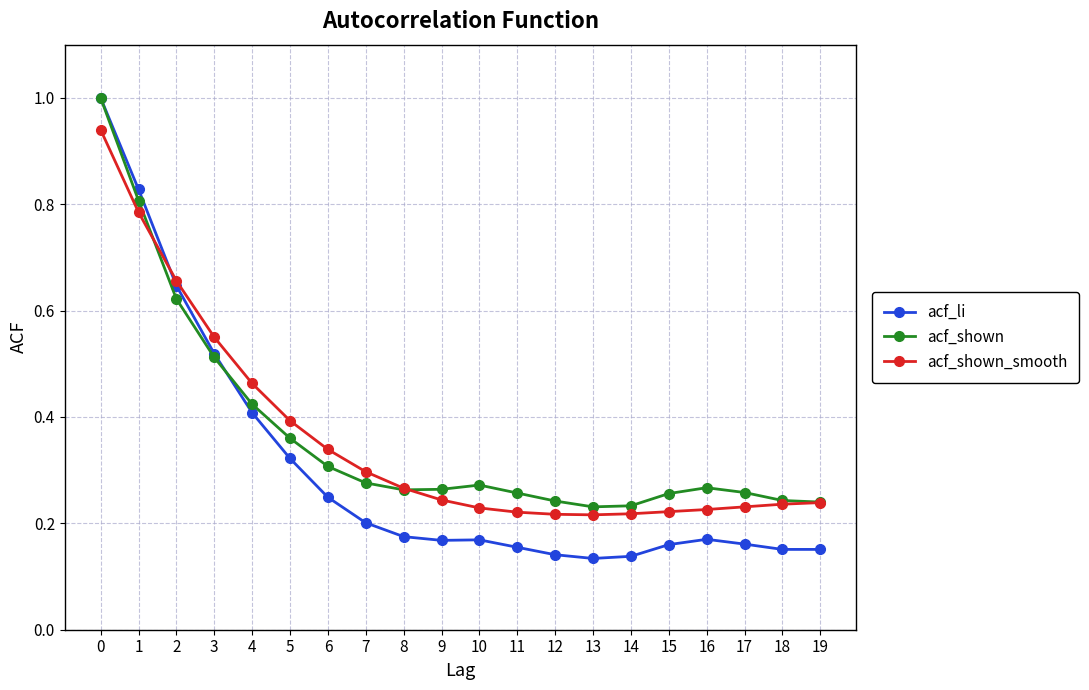

The acf_shown series shows 0.4 at 10. True or false?

False